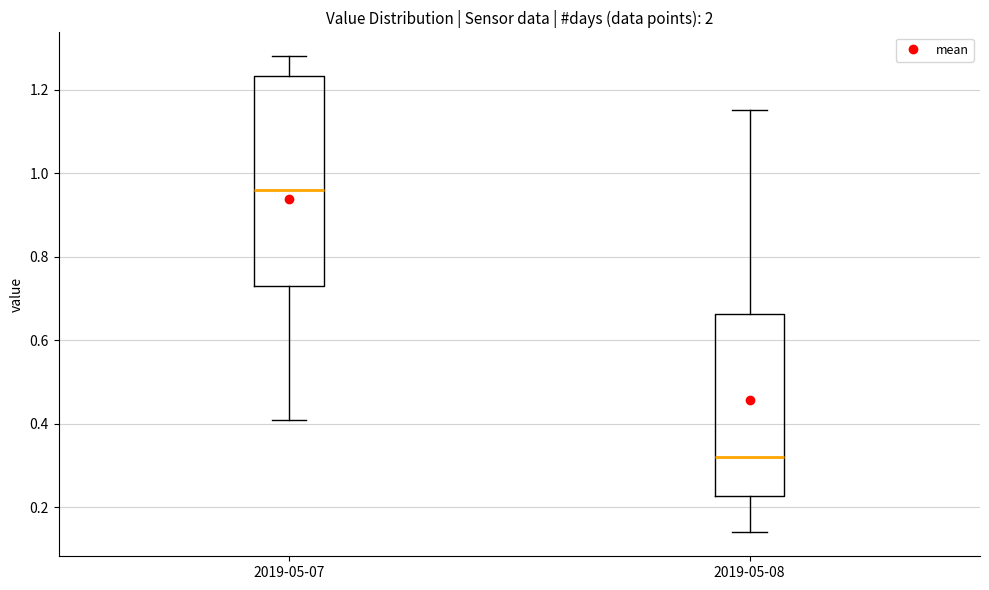

Reading left to right, transcribe this box plot: for each box, give where its median line is, the range the box spans, and where its two whiskers end, as read against the y-axis. The values are not printed on the chart, so give them approximately, as read against the axis.

2019-05-07: median 0.96, box 0.74 to 1.24, whiskers 0.42 to 1.28
2019-05-08: median 0.32, box 0.22 to 0.66, whiskers 0.14 to 1.16